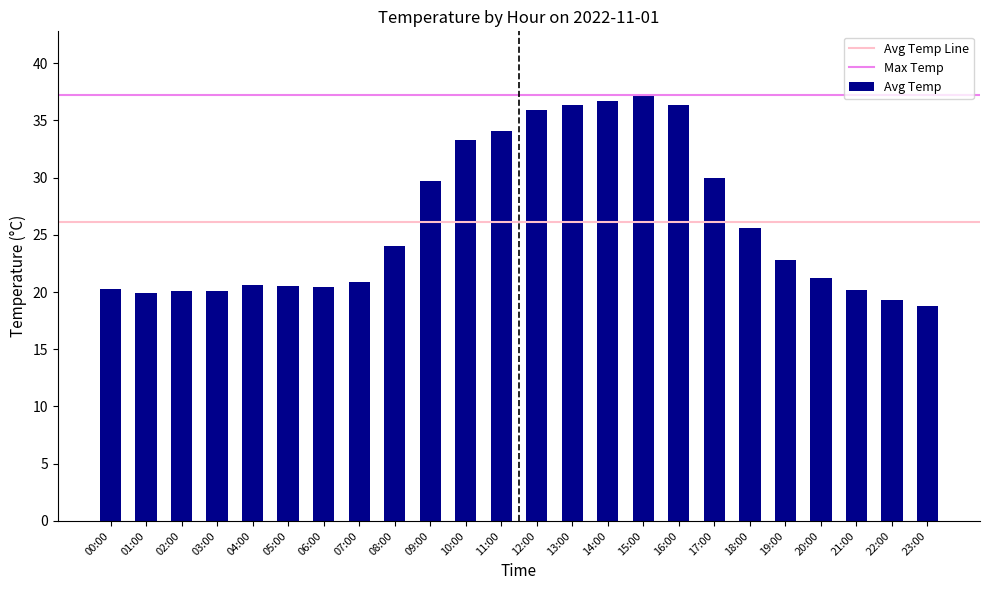

What is the minimum value shown in the chart?

18.8